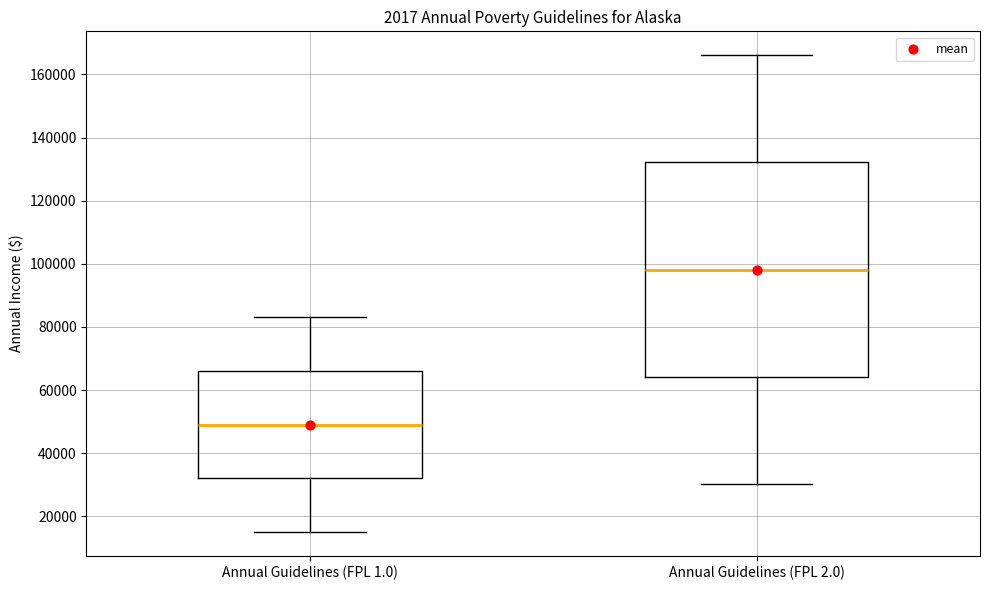

Which box's median line is the lowest?

Annual Guidelines (FPL 1.0)